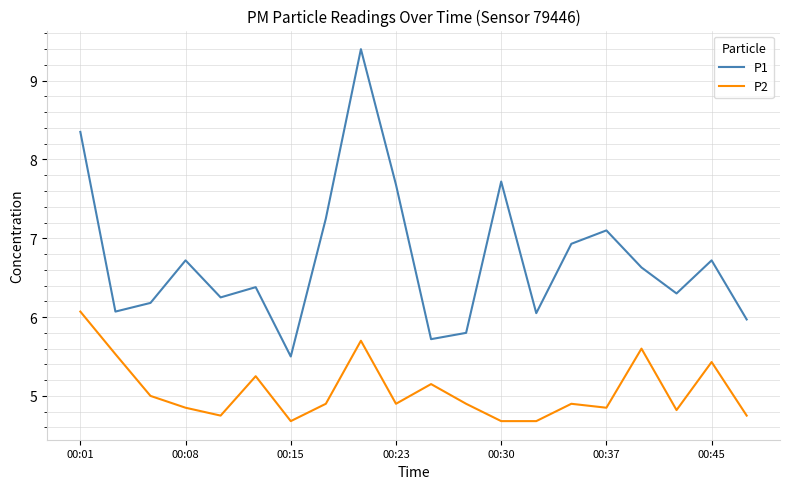

What is the difference between the maximum and minimum values in the P2 series?

1.4